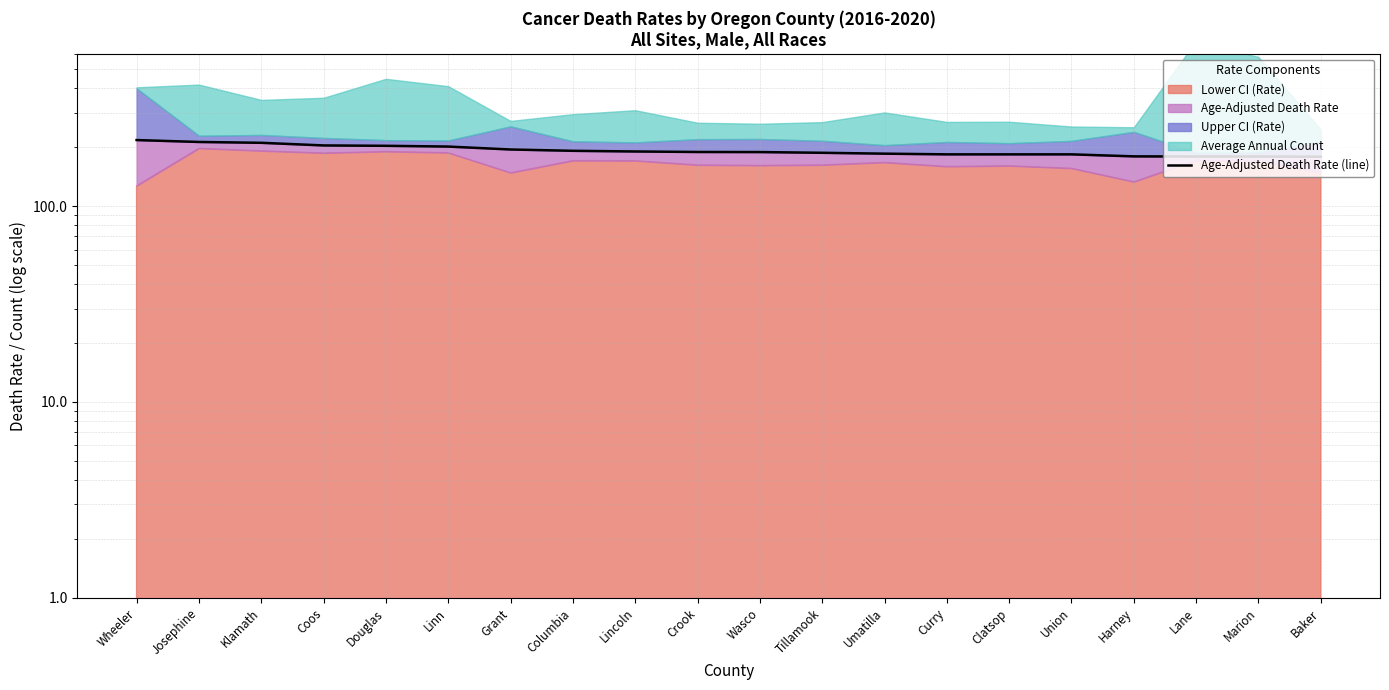

At which label is the value closest to 198?

Linn